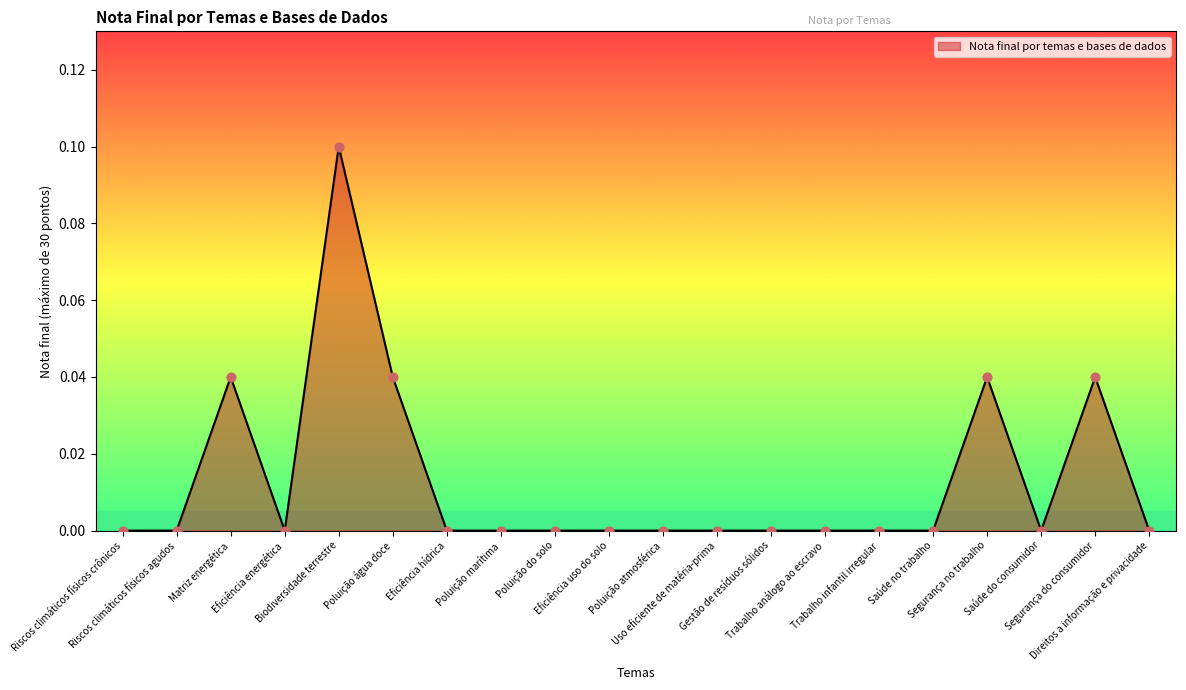

What is the change in value from Biodiversidade terrestre to Segurança do consumidor?

-0.1